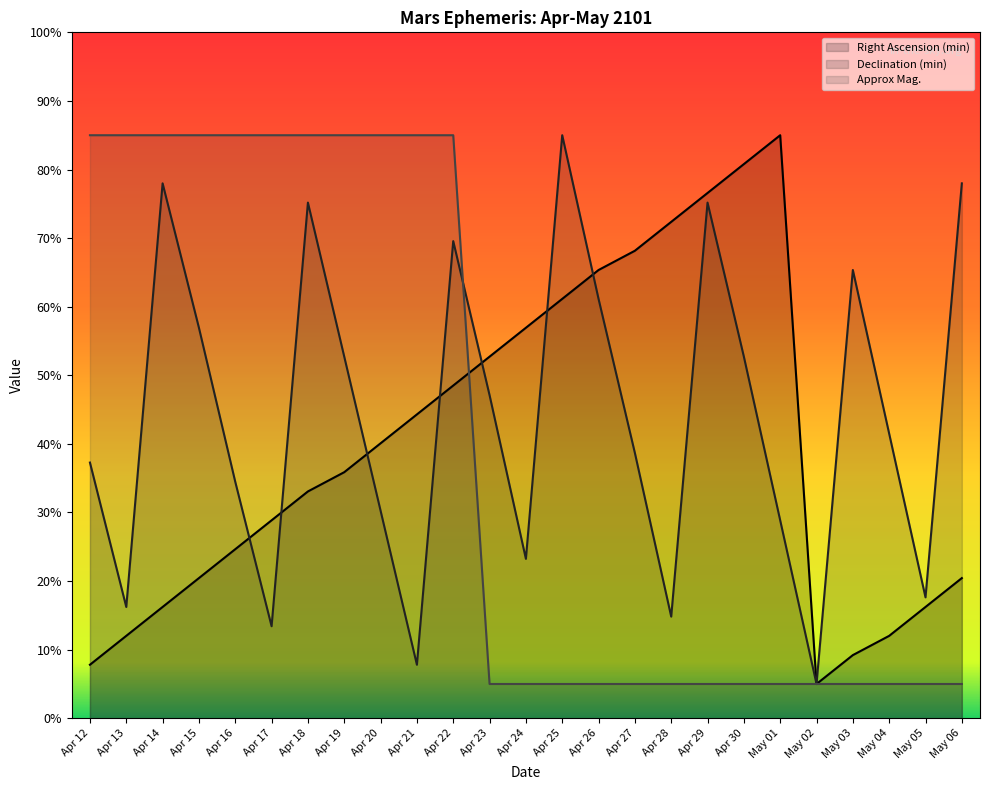

What is the value of the Declination (min) point at the 25th from the left?

78.0